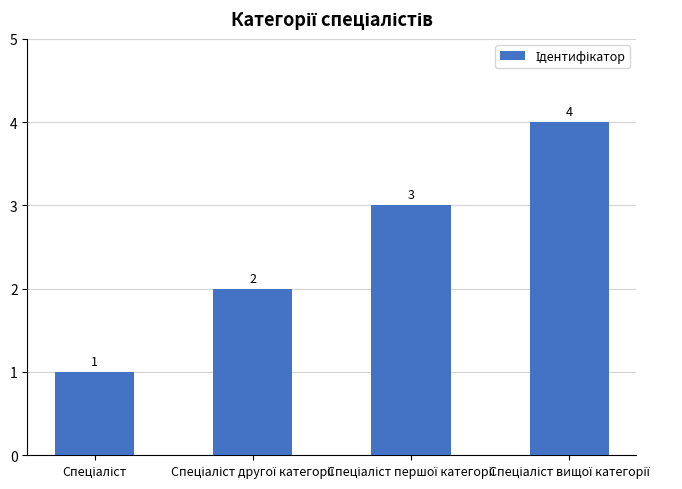

Count the values in the range 2 to 4.

3